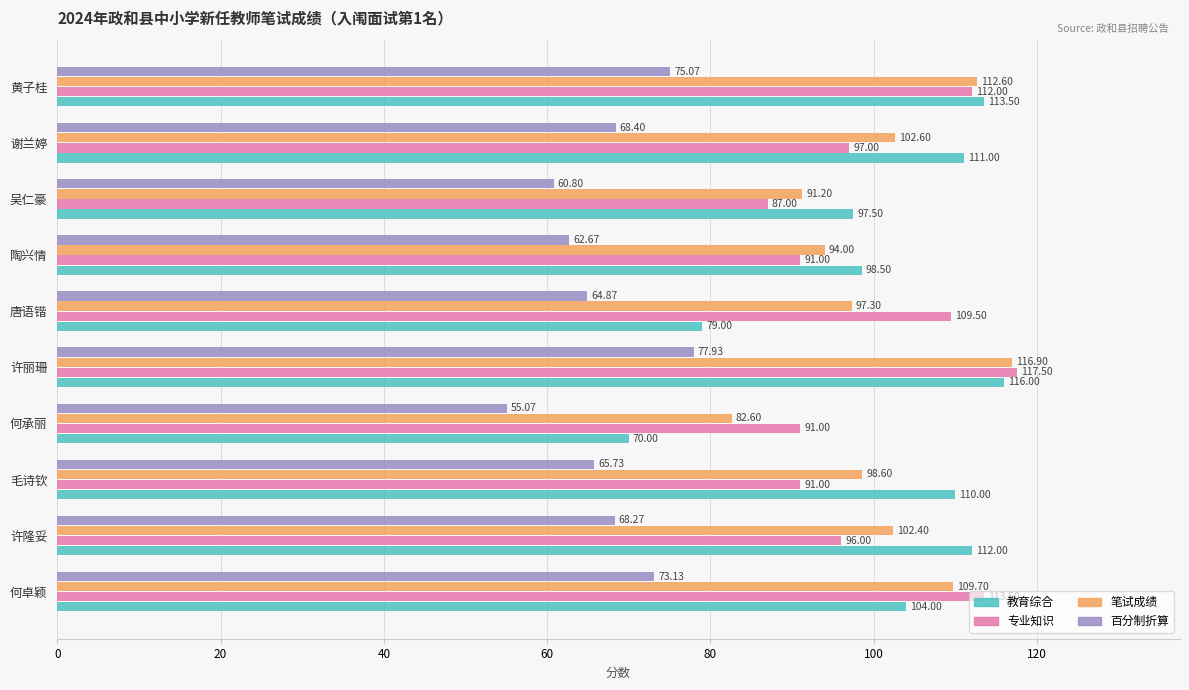

How many values in the 教育综合 series are below 110?

5